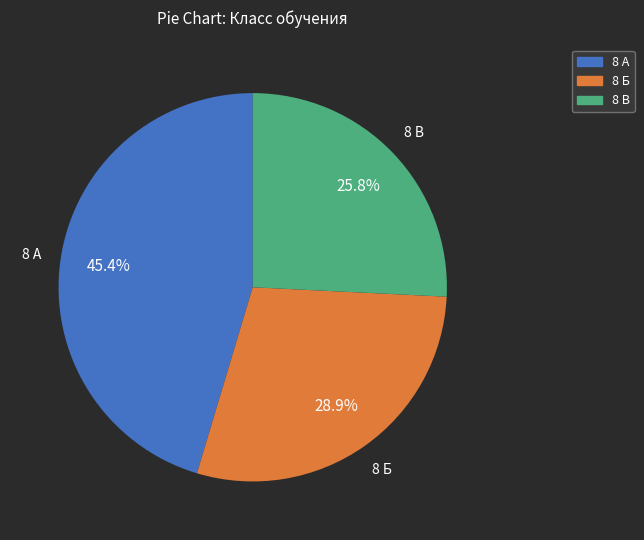

Is there a majority slice in this chart?

No